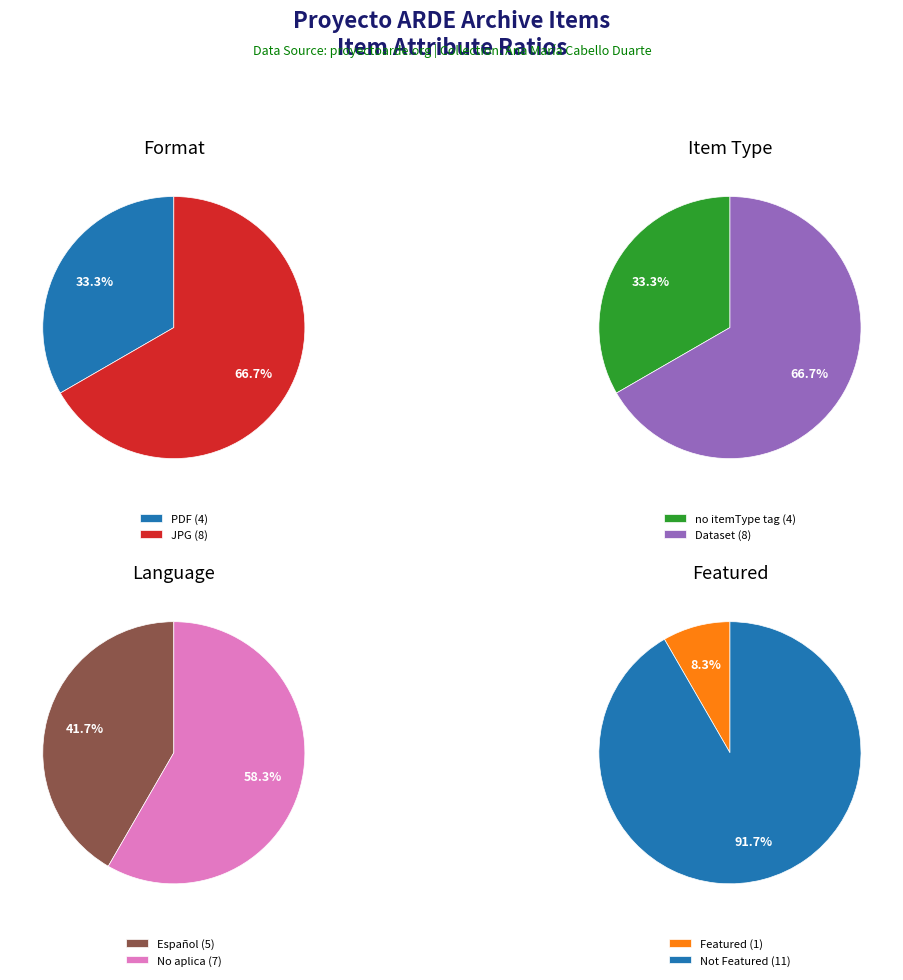

What percentage is NOT represented by 6?

100.0%